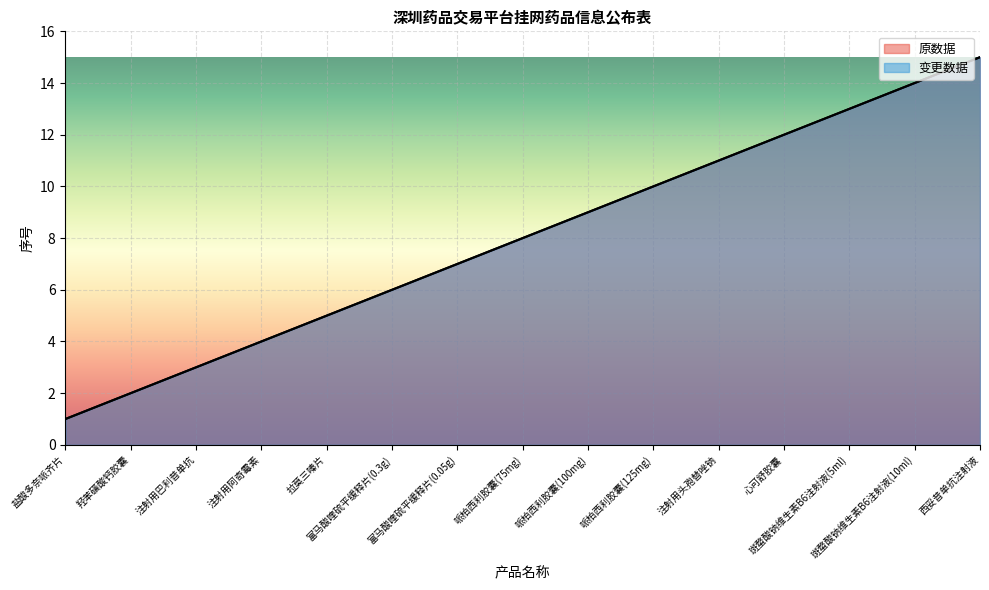

What is the label of the 12th point from the right?

注射用阿奇霉素